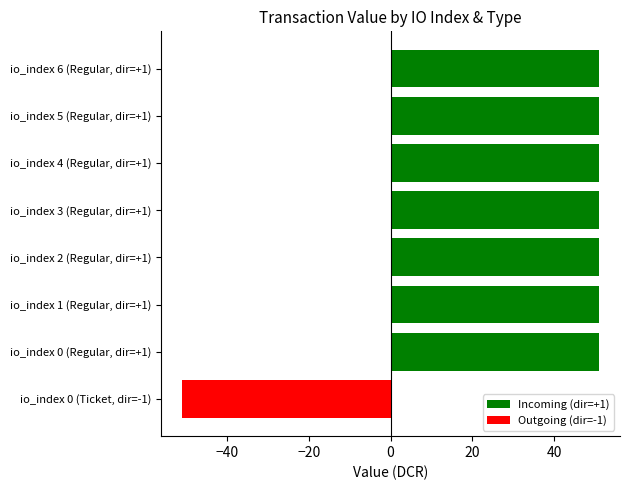

Reading bottom to top, transcribe all the data shown in this chart.

io_index 0 (Ticket, dir=-1)=-51.0	io_index 0 (Regular, dir=+1)=51.0	io_index 1 (Regular, dir=+1)=51.0	io_index 2 (Regular, dir=+1)=51.0	io_index 3 (Regular, dir=+1)=51.0	io_index 4 (Regular, dir=+1)=51.0	io_index 5 (Regular, dir=+1)=51.0	io_index 6 (Regular, dir=+1)=51.0